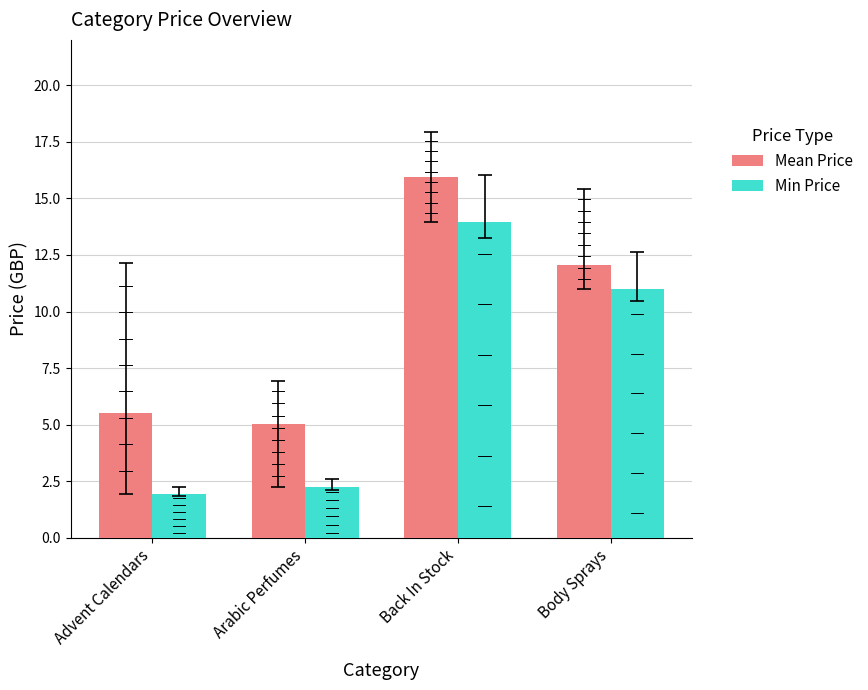

The Mean Price series shows 5.5 at Advent Calendars. True or false?

True